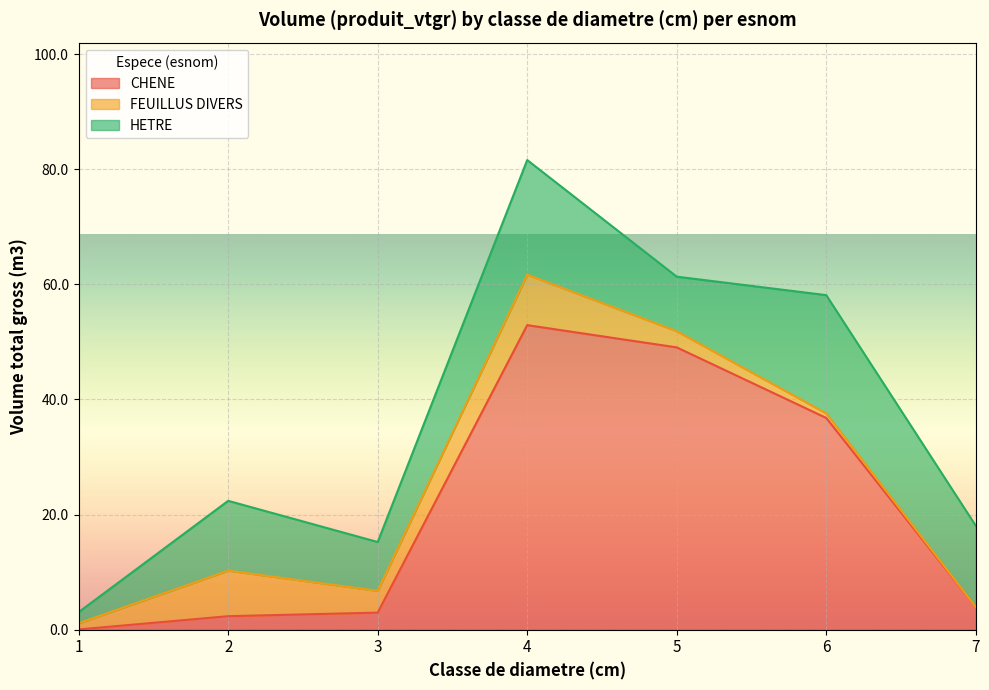

Which series has the largest range (max minus min)?

CHENE